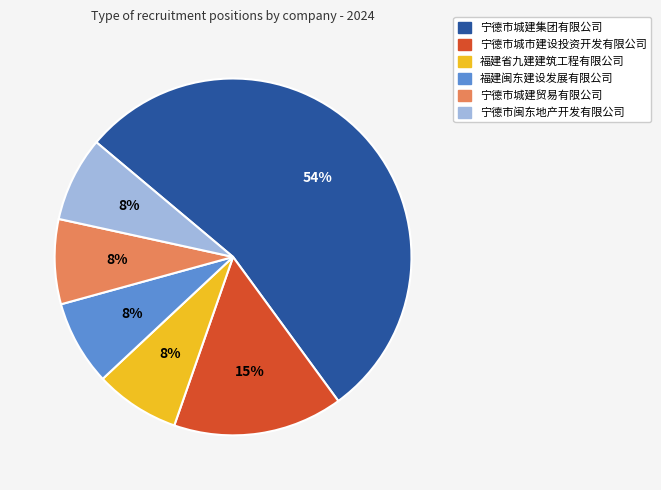

The 宁德市城建集团有限公司 slice represents 48% of the pie. True or false?

False